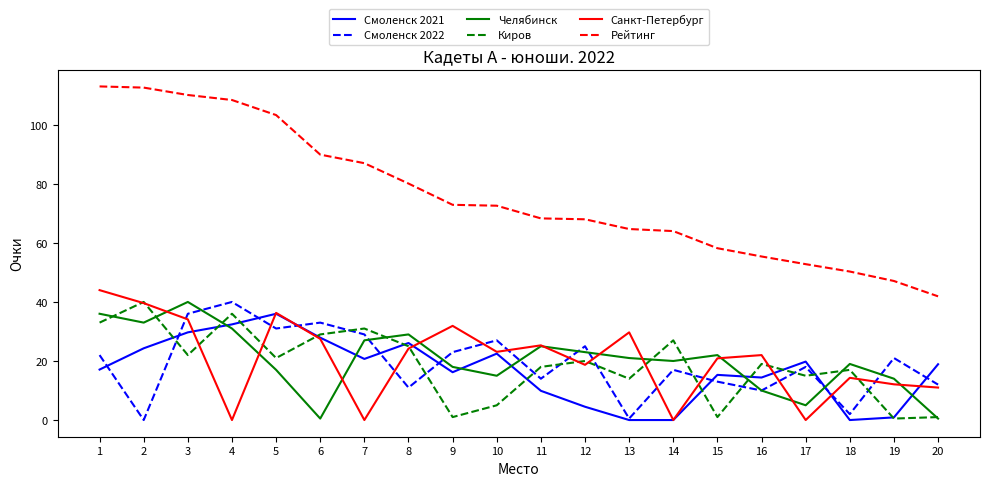

At which category does Киров reach its first local valley?

3